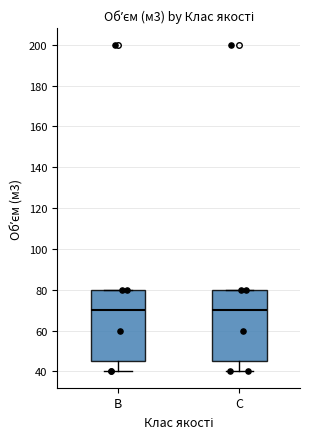

Where does the median line of the box for С sit on the y-axis? The values are not printed on the chart, so give them approximately, as read against the axis.

70